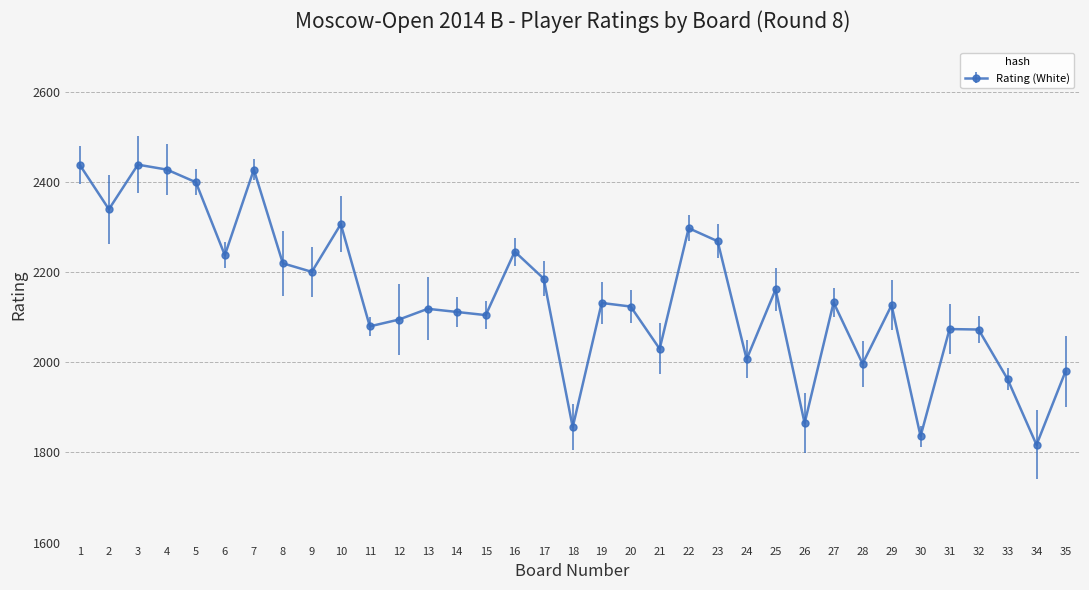

How many interior local peaks (higher than both neighbors) does the data have?

11